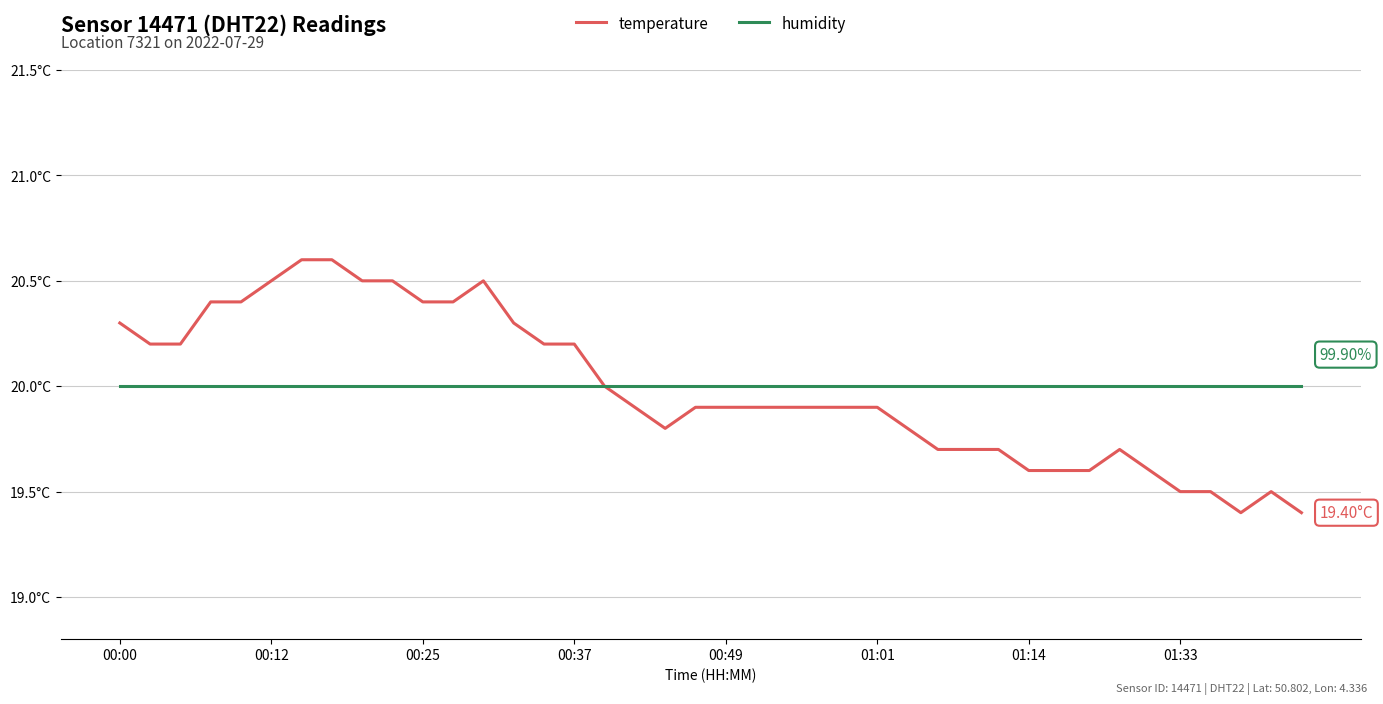

What is the label of the 28th point from the left?

27